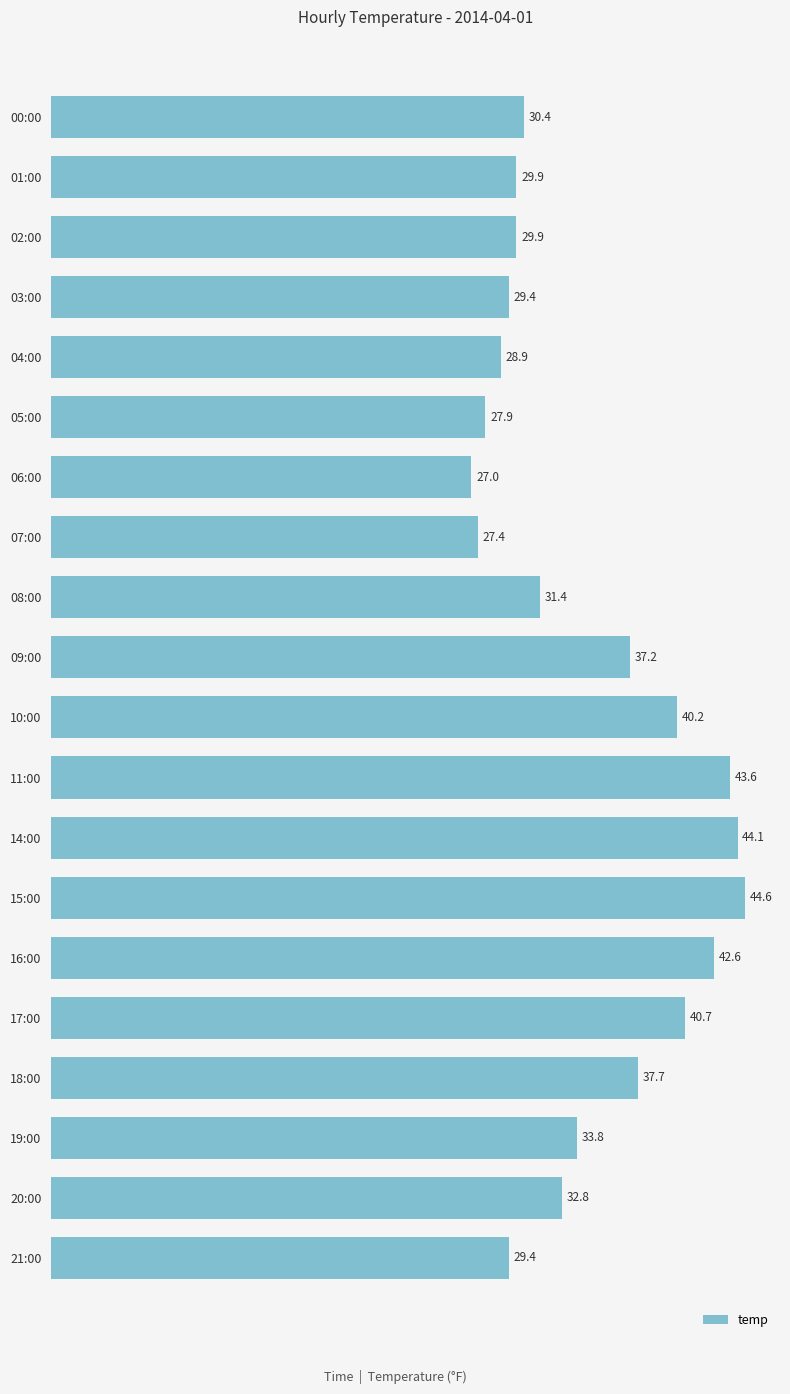

What value does the data have at 07:00?

27.4